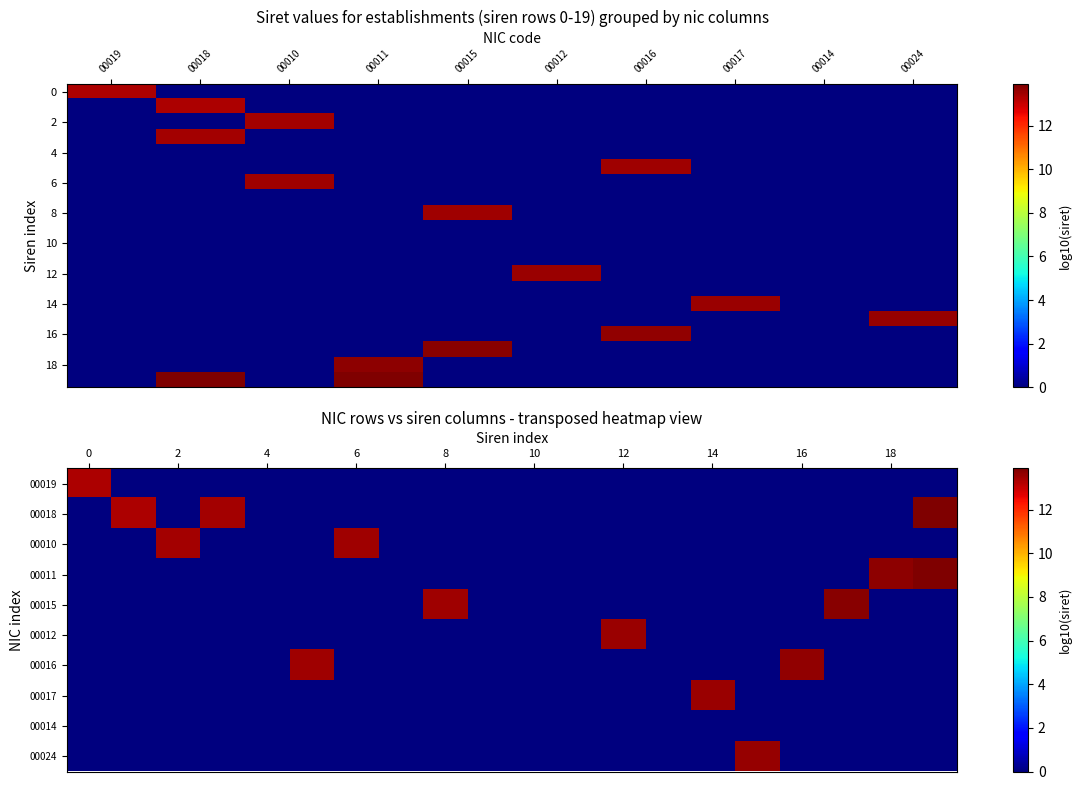

Which series changed the most between 0 and 8?

00019